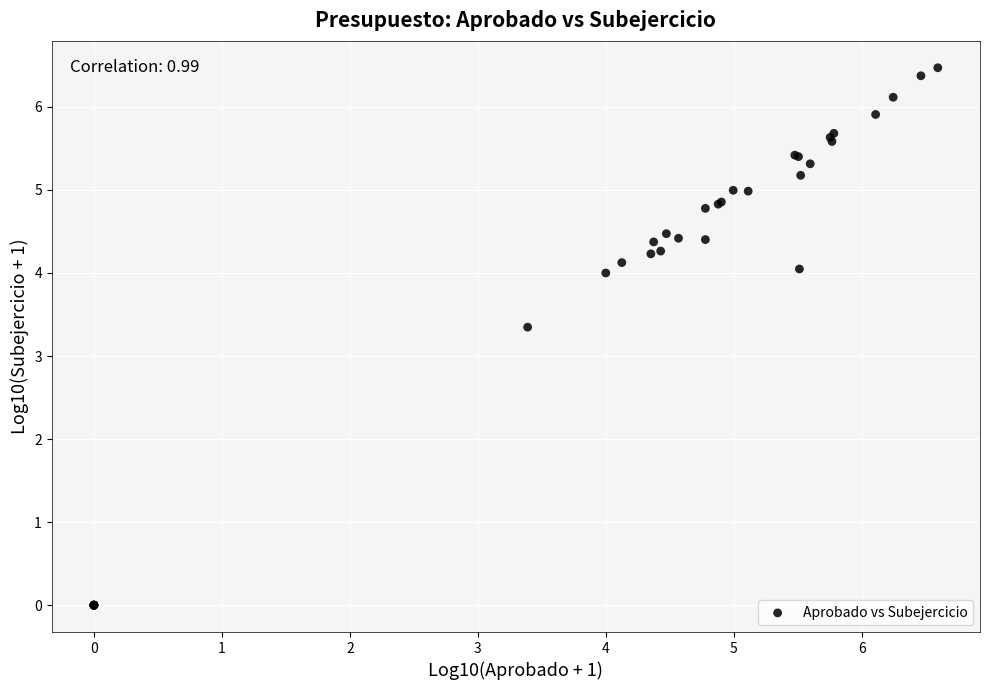

What Y value in the scatter plot is closest to 3?

3.3